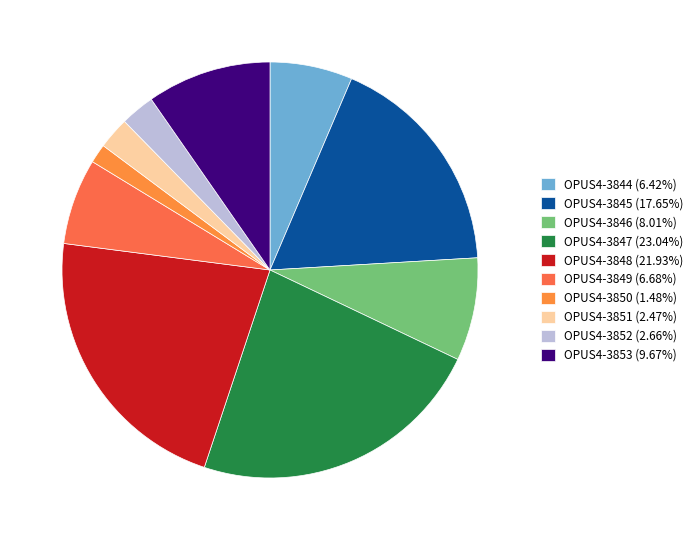

How many slices are in this pie chart?

10